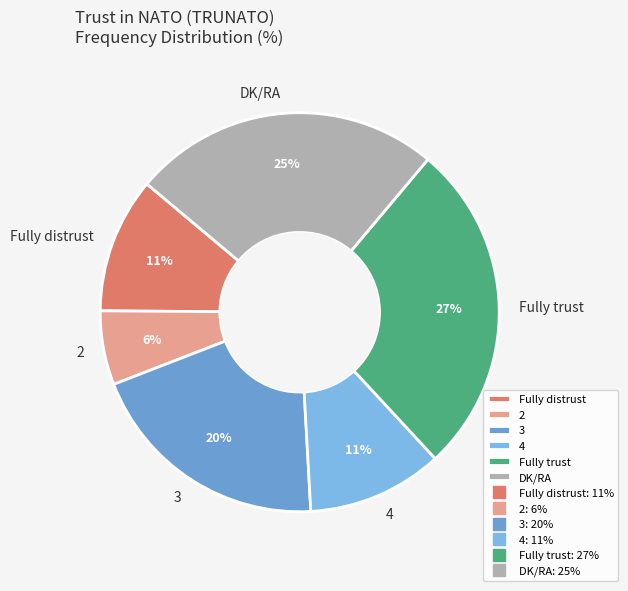

How many segments does this pie chart have?

6